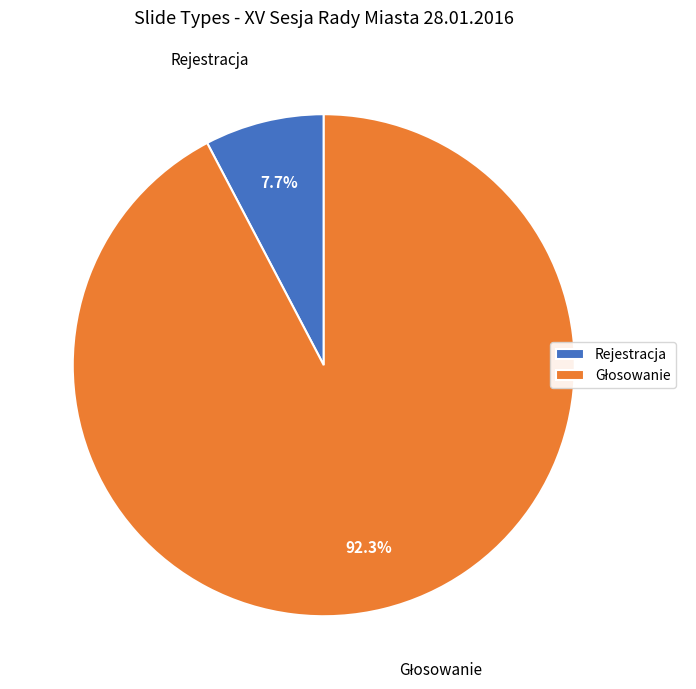

Does any single category account for the majority?

Yes